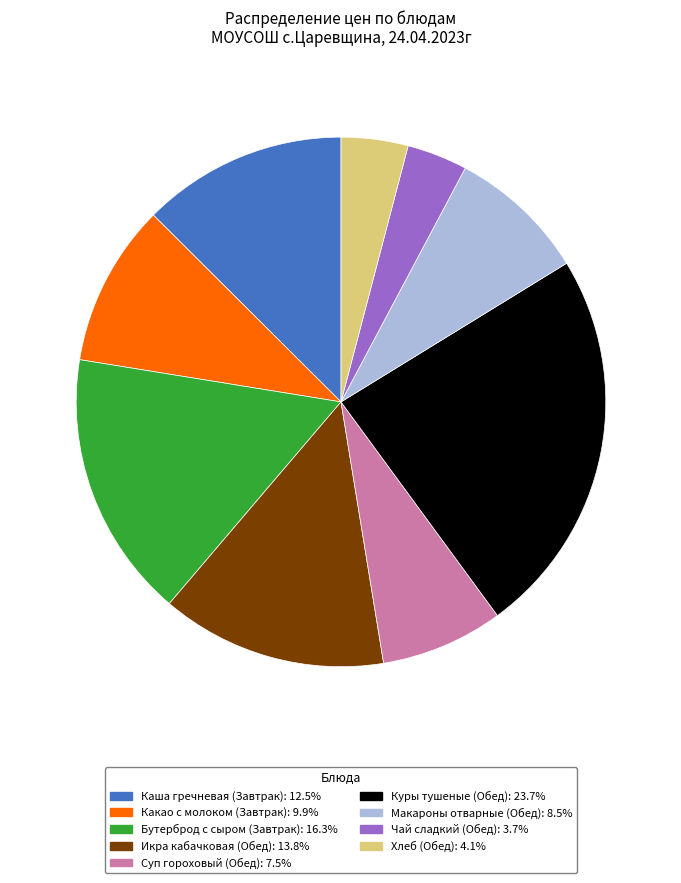

Is the sum of Чай сладкий (Обед): 3.7% and Какао с молоком (Завтрак): 9.9% greater than half?

No